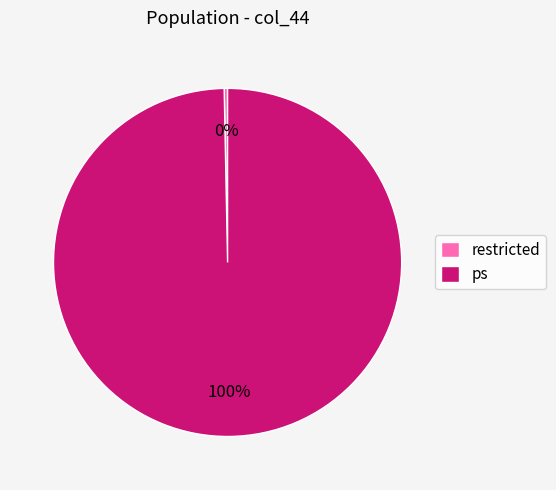

Combined, do ps and restricted account for over 50%?

Yes